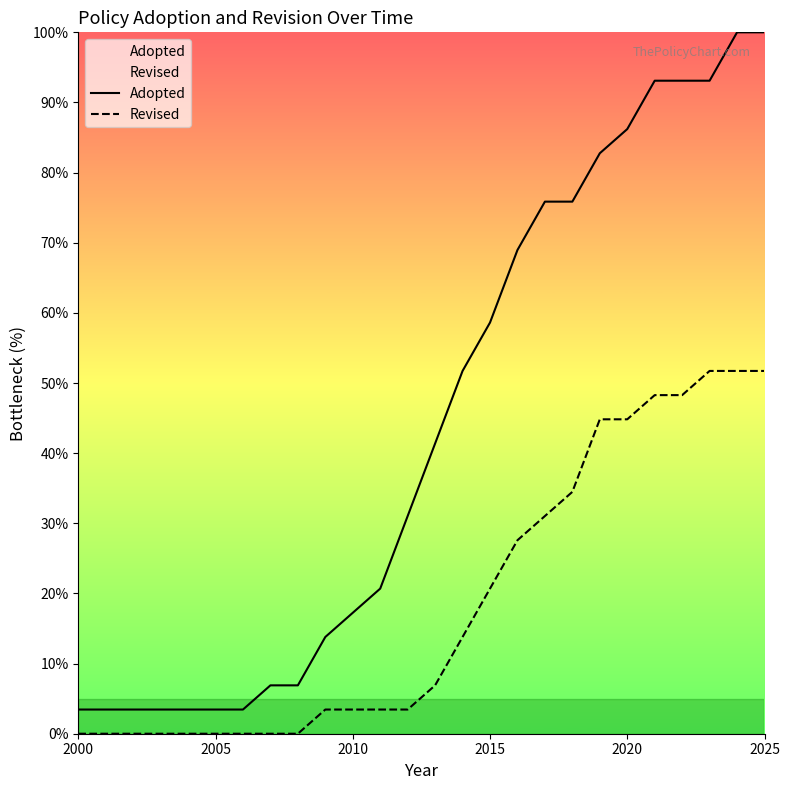

Which series has the largest total across all categories?

Adopted